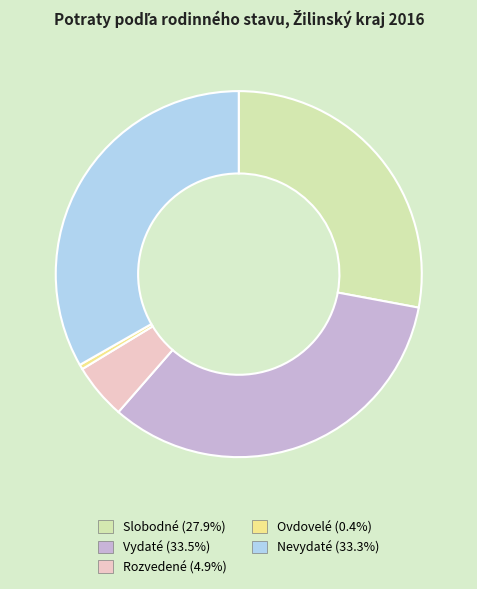

Does any single category account for the majority?

No